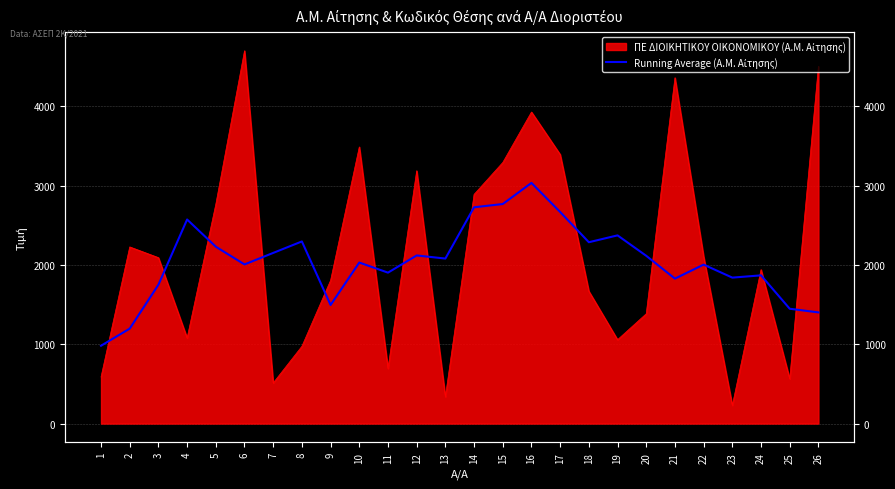

How many values are below 2079?

13